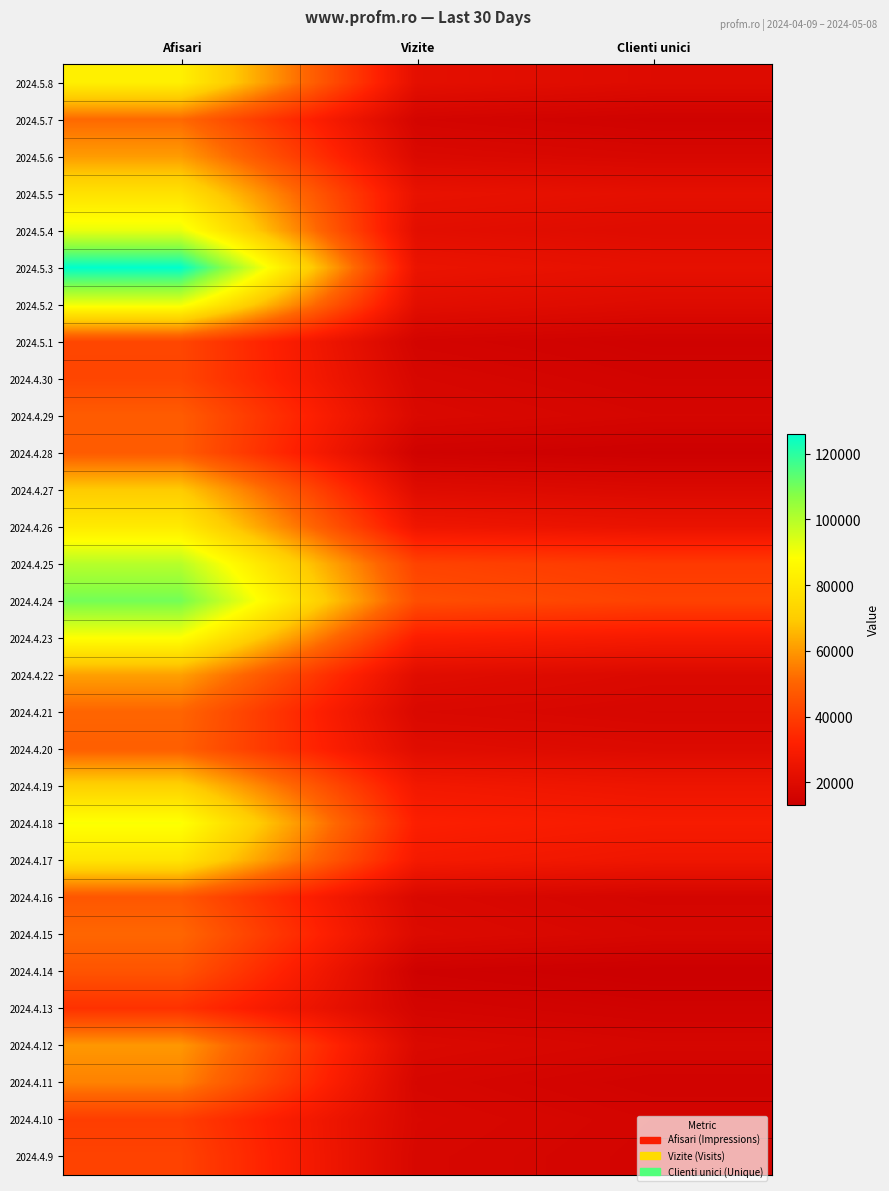

What is the difference between the highest and lowest values at Clienti unici?

28003